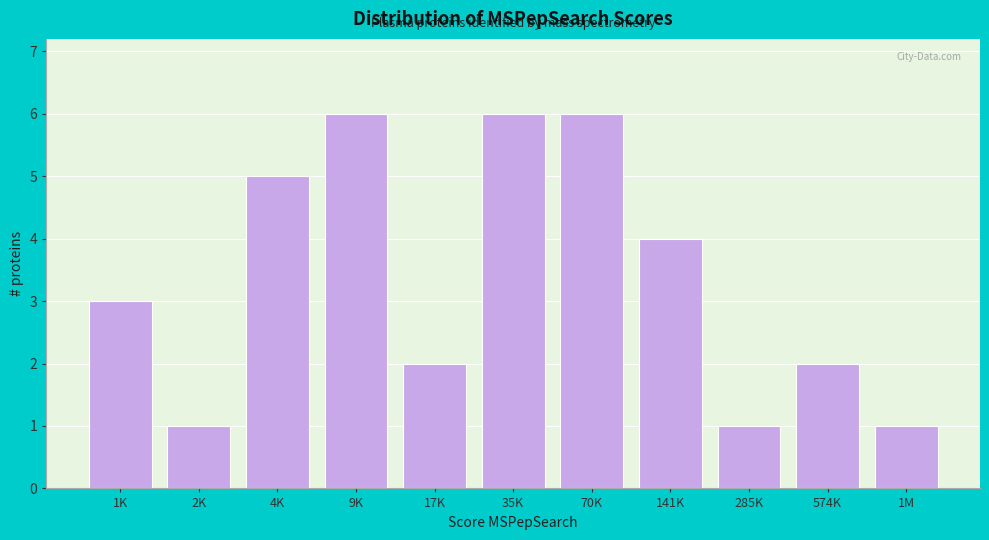

Reading left to right, extract all data points from this chart.

1K=3	2K=1	4K=5	9K=6	17K=2	35K=6	70K=6	141K=4	285K=1	574K=2	1M=1